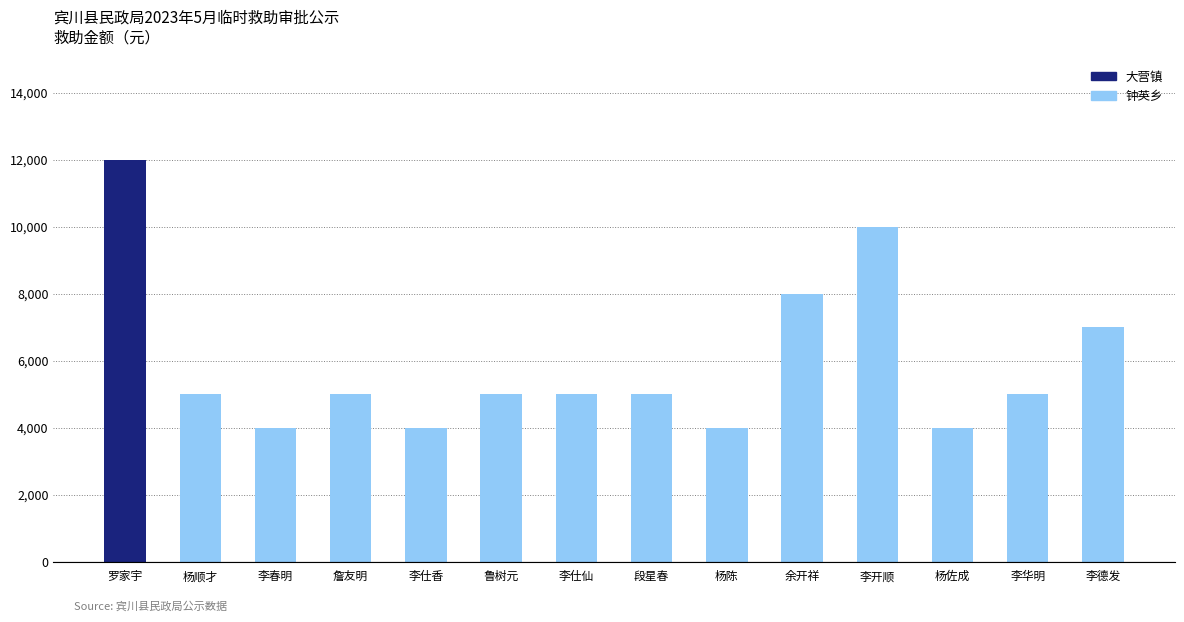

Approximately how many times larger is the value at 李仕仙 compared to 李华明?

1.0